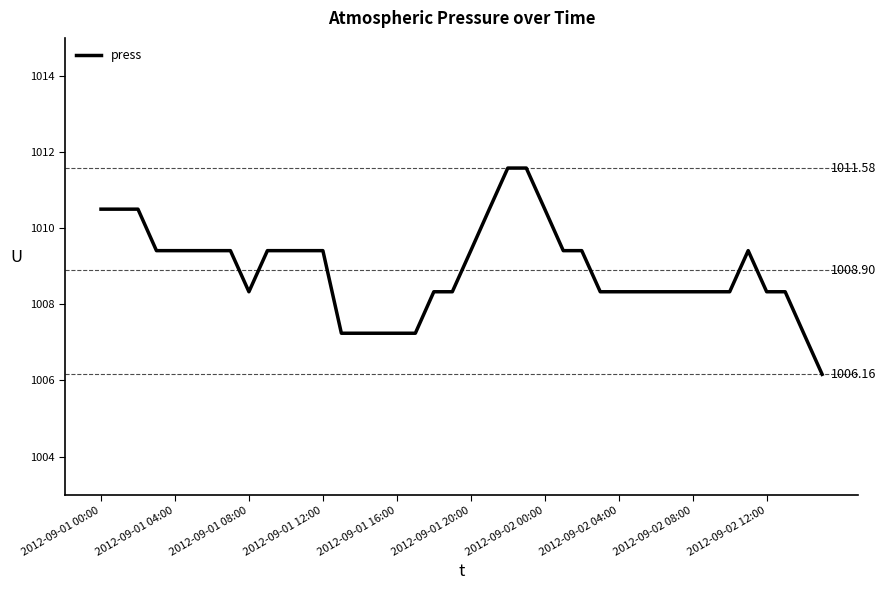

What is the greatest value displayed?

1011.6